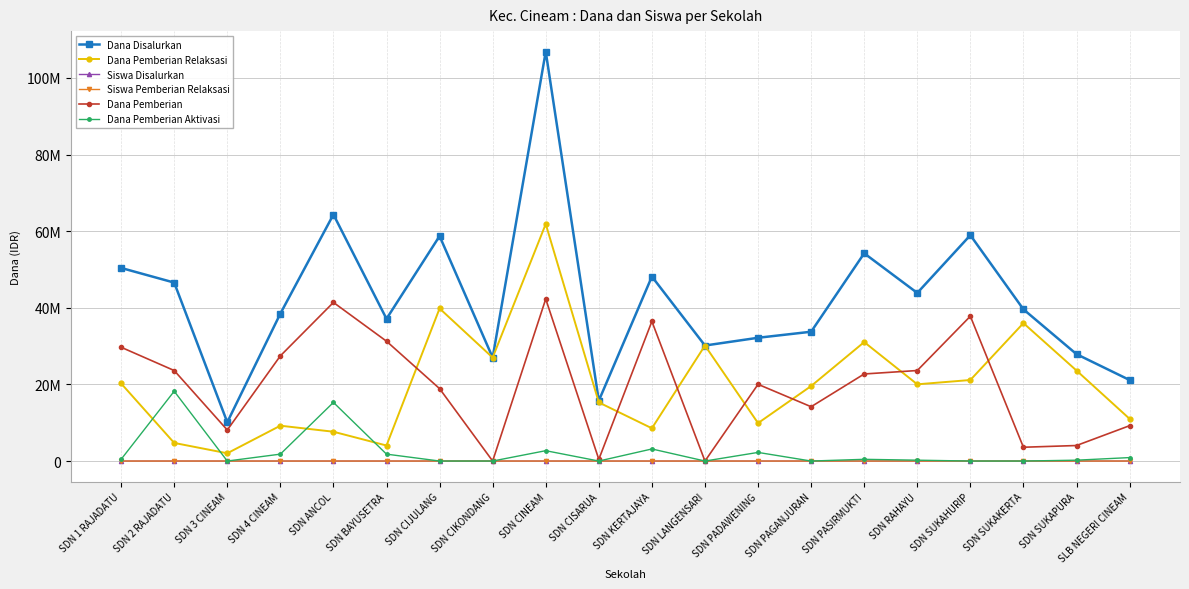

Reading left to right, transcribe all the data shown in this chart.

Dana Disalurkan: SDN 1 RAJADATU=50400000	SDN 2 RAJADATU=46575000	SDN 3 CINEAM=10125000	SDN 4 CINEAM=38475000	SDN ANCOL=64350000	SDN BAYUSETRA=37125000	SDN CIJULANG=58725000	SDN CIKONDANG=27000000	SDN CINEAM=106875000	SDN CISARUA=15750000	SDN KERTAJAYA=48150000	SDN LANGENSARI=30150000	SDN PADAWENING=32175000	SDN PAGANJURAN=33750000	SDN PASIRMUKTI=54225000	SDN RAHAYU=43875000	SDN SUKAHURIP=58950000	SDN SUKAKERTA=39600000	SDN SUKAPURA=27900000	SLB NEGERI CINEAM=21150000
Dana Pemberian Relaksasi: SDN 1 RAJADATU=20250000	SDN 2 RAJADATU=4725000	SDN 3 CINEAM=2025000	SDN 4 CINEAM=9225000	SDN ANCOL=7650000	SDN BAYUSETRA=4050000	SDN CIJULANG=39825000	SDN CIKONDANG=27000000	SDN CINEAM=61875000	SDN CISARUA=15300000	SDN KERTAJAYA=8550000	SDN LANGENSARI=30150000	SDN PADAWENING=9900000	SDN PAGANJURAN=19575000	SDN PASIRMUKTI=31050000	SDN RAHAYU=20025000	SDN SUKAHURIP=21150000	SDN SUKAKERTA=36000000	SDN SUKAPURA=23625000	SLB NEGERI CINEAM=11025000
Siswa Disalurkan: SDN 1 RAJADATU=129	SDN 2 RAJADATU=119	SDN 3 CINEAM=23	SDN 4 CINEAM=93	SDN ANCOL=161	SDN BAYUSETRA=92	SDN CIJULANG=144	SDN CIKONDANG=69	SDN CINEAM=261	SDN CISARUA=36	SDN KERTAJAYA=114	SDN LANGENSARI=72	SDN PADAWENING=82	SDN PAGANJURAN=83	SDN PASIRMUKTI=132	SDN RAHAYU=111	SDN SUKAHURIP=145	SDN SUKAKERTA=96	SDN SUKAPURA=71	SLB NEGERI CINEAM=48
Siswa Pemberian Relaksasi: SDN 1 RAJADATU=53	SDN 2 RAJADATU=21	SDN 3 CINEAM=5	SDN 4 CINEAM=26	SDN ANCOL=32	SDN BAYUSETRA=17	SDN CIJULANG=100	SDN CIKONDANG=69	SDN CINEAM=157	SDN CISARUA=35	SDN KERTAJAYA=24	SDN LANGENSARI=72	SDN PADAWENING=29	SDN PAGANJURAN=49	SDN PASIRMUKTI=80	SDN RAHAYU=53	SDN SUKAHURIP=53	SDN SUKAKERTA=88	SDN SUKAPURA=60	SLB NEGERI CINEAM=25
Dana Pemberian: SDN 1 RAJADATU=29700000	SDN 2 RAJADATU=23625000	SDN 3 CINEAM=8100000	SDN 4 CINEAM=27450000	SDN ANCOL=41400000	SDN BAYUSETRA=31275000	SDN CIJULANG=18900000	SDN CIKONDANG=0	SDN CINEAM=42300000	SDN CISARUA=450000	SDN KERTAJAYA=36450000	SDN LANGENSARI=0	SDN PADAWENING=20025000	SDN PAGANJURAN=14175000	SDN PASIRMUKTI=22725000	SDN RAHAYU=23625000	SDN SUKAHURIP=37800000	SDN SUKAKERTA=3600000	SDN SUKAPURA=4050000	SLB NEGERI CINEAM=9225000
Dana Pemberian Aktivasi: SDN 1 RAJADATU=450000	SDN 2 RAJADATU=18225000	SDN 3 CINEAM=0	SDN 4 CINEAM=1800000	SDN ANCOL=15300000	SDN BAYUSETRA=1800000	SDN CIJULANG=0	SDN CIKONDANG=0	SDN CINEAM=2700000	SDN CISARUA=0	SDN KERTAJAYA=3150000	SDN LANGENSARI=0	SDN PADAWENING=2250000	SDN PAGANJURAN=0	SDN PASIRMUKTI=450000	SDN RAHAYU=225000	SDN SUKAHURIP=0	SDN SUKAKERTA=0	SDN SUKAPURA=225000	SLB NEGERI CINEAM=900000